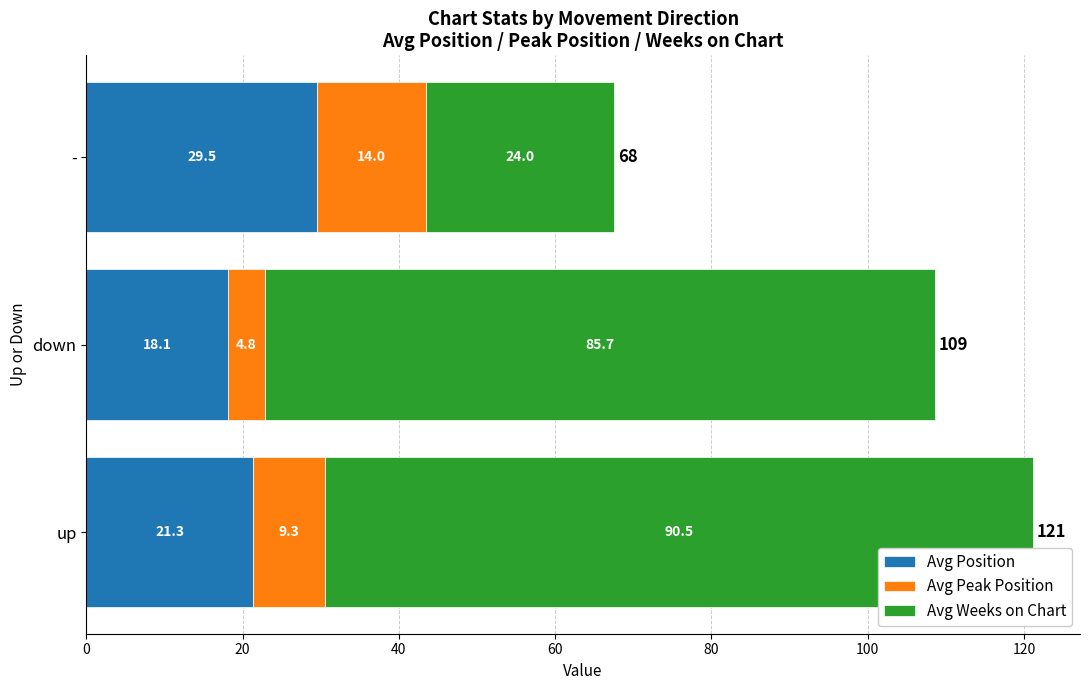

What is the total value across all series at down?

108.6